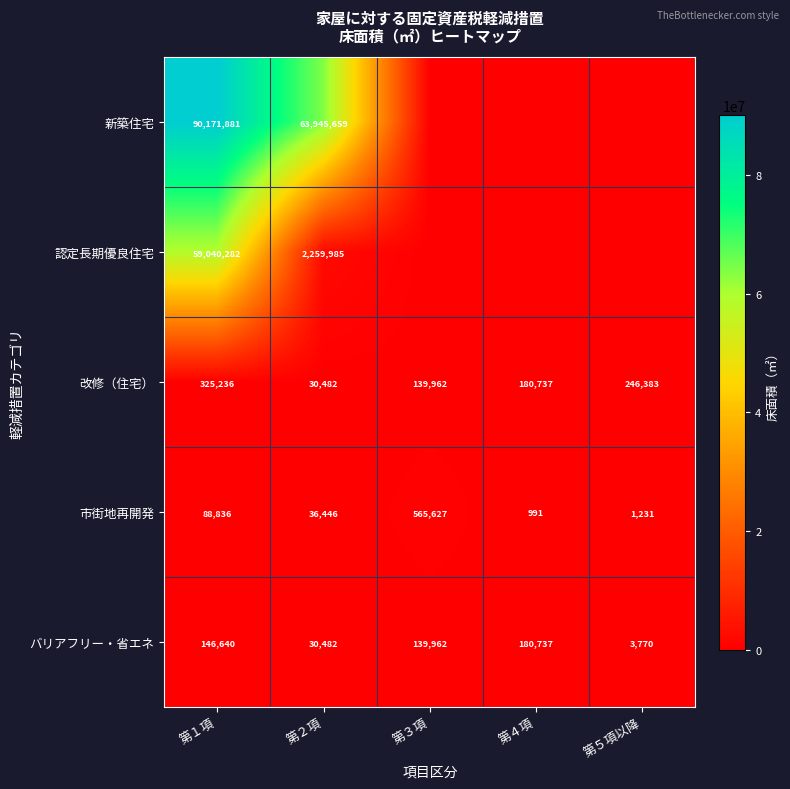

What is the maximum value shown in the chart?

90171881